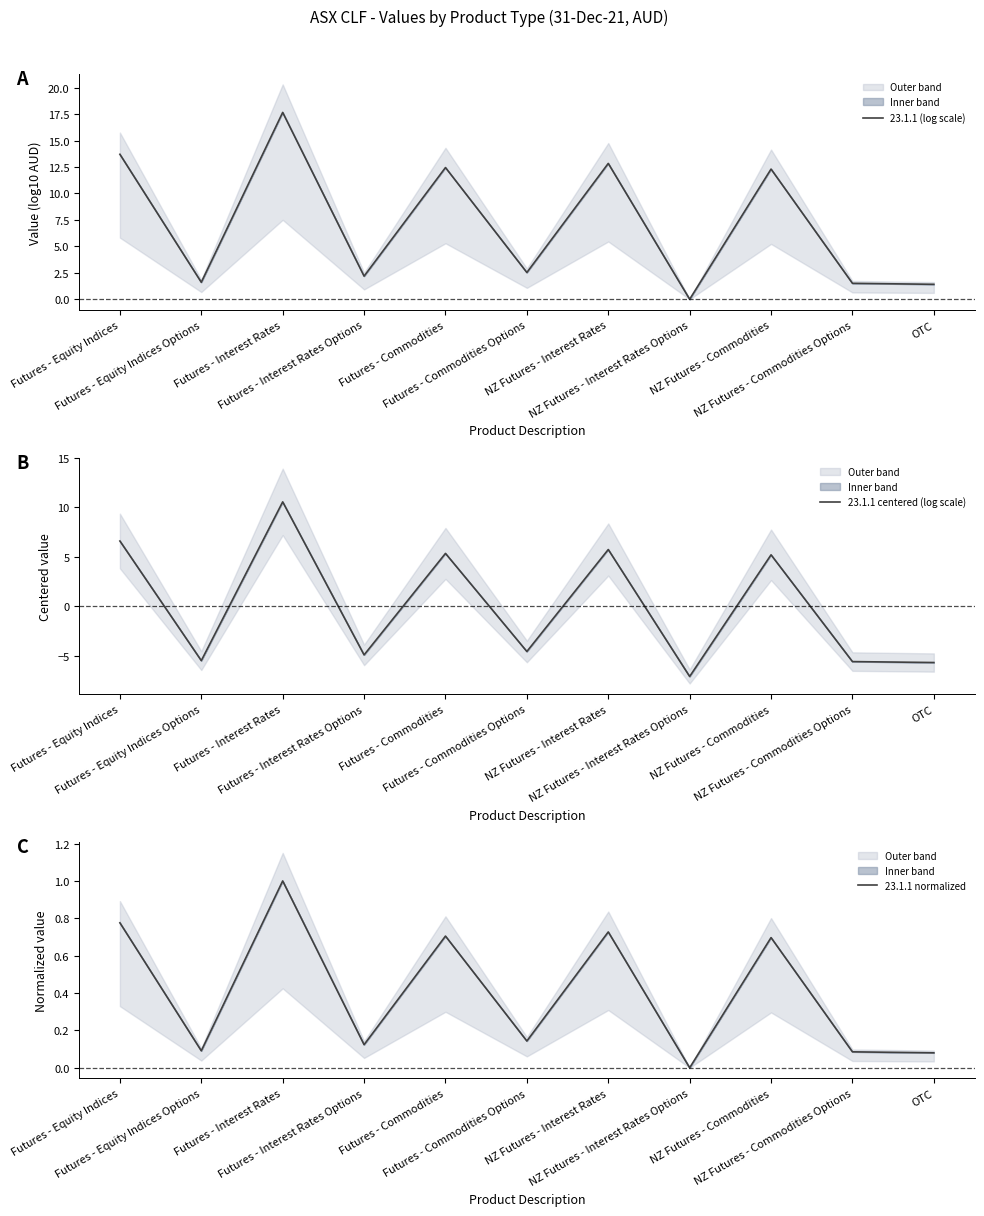

At which label does 23.1.1 normalized reach its peak?

Futures - Interest Rates